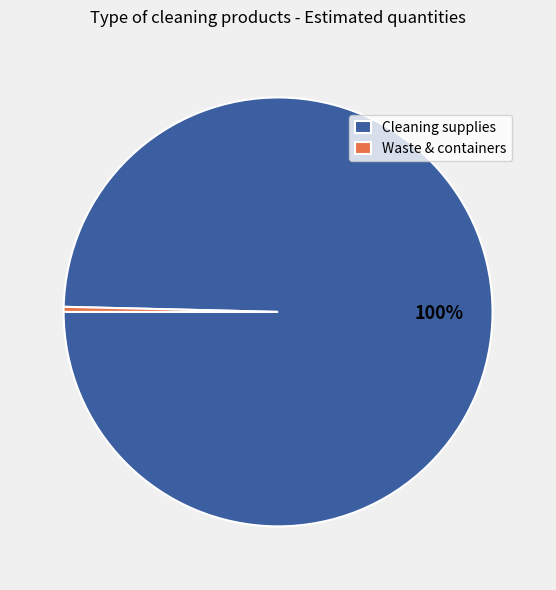

What percentage is the Cleaning supplies slice, to the nearest percent?

100%